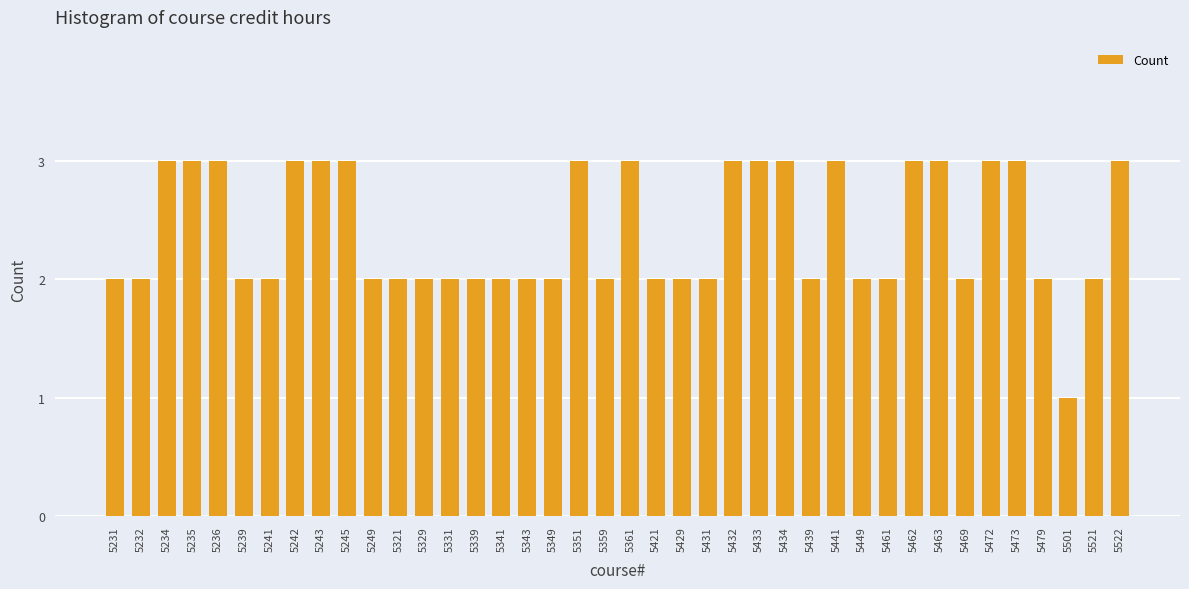

What is the change in value from 5349 to 5434?

+1